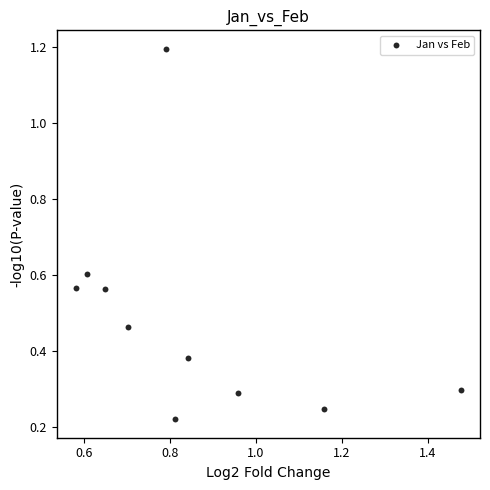

What is the range of X values (max minus min)?

0.9